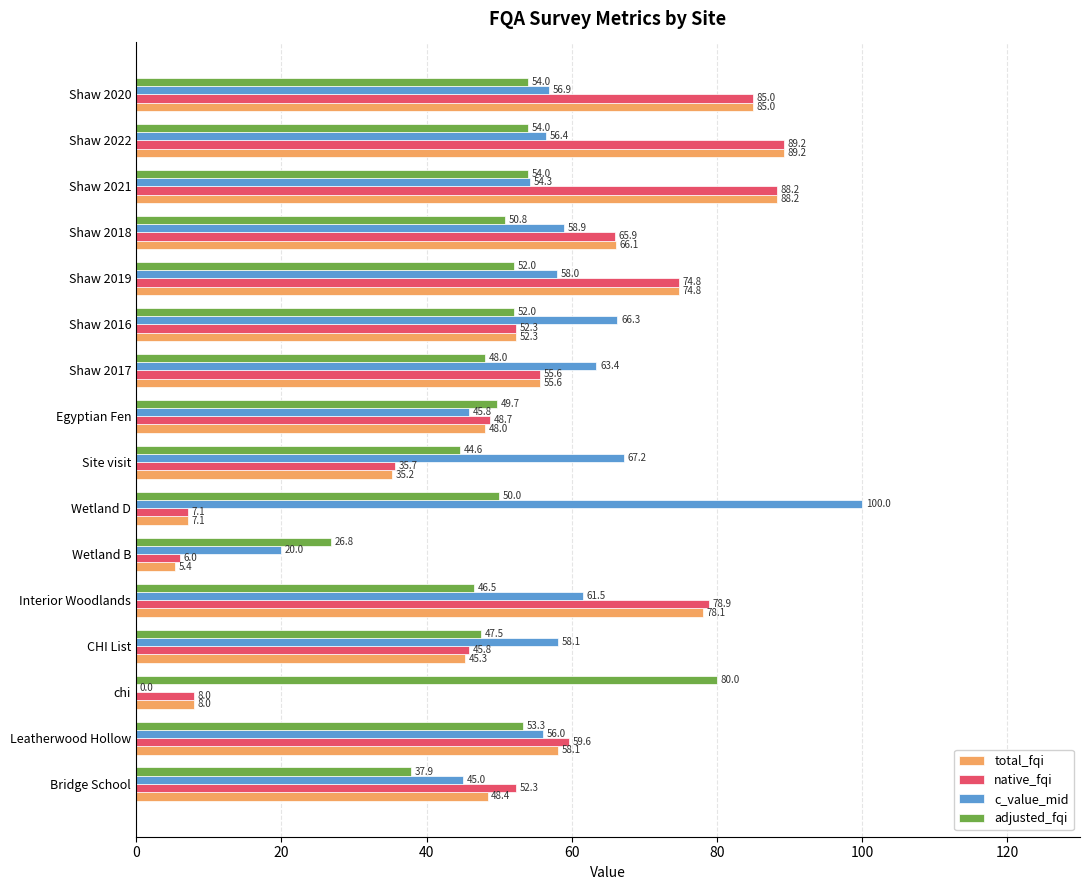

Which series has the largest total across all categories?

c_value_mid